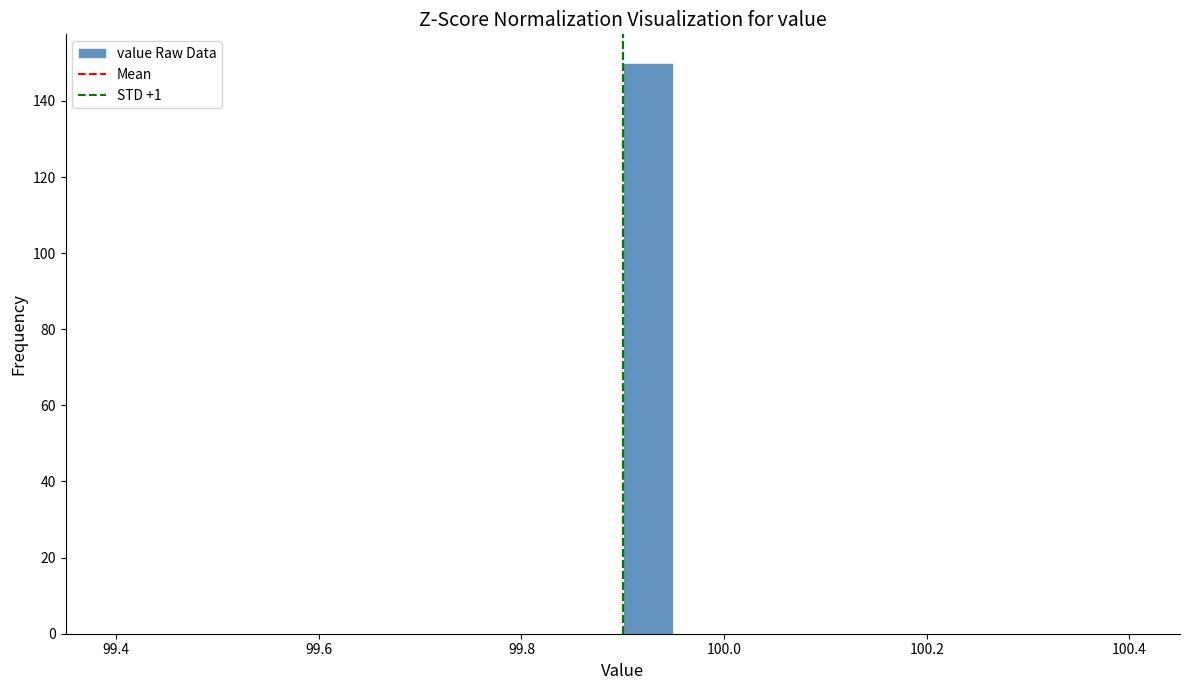

Around what value on the x-axis is the tallest bar? Give the approximate position of its centre, as read against the axis.

99.92